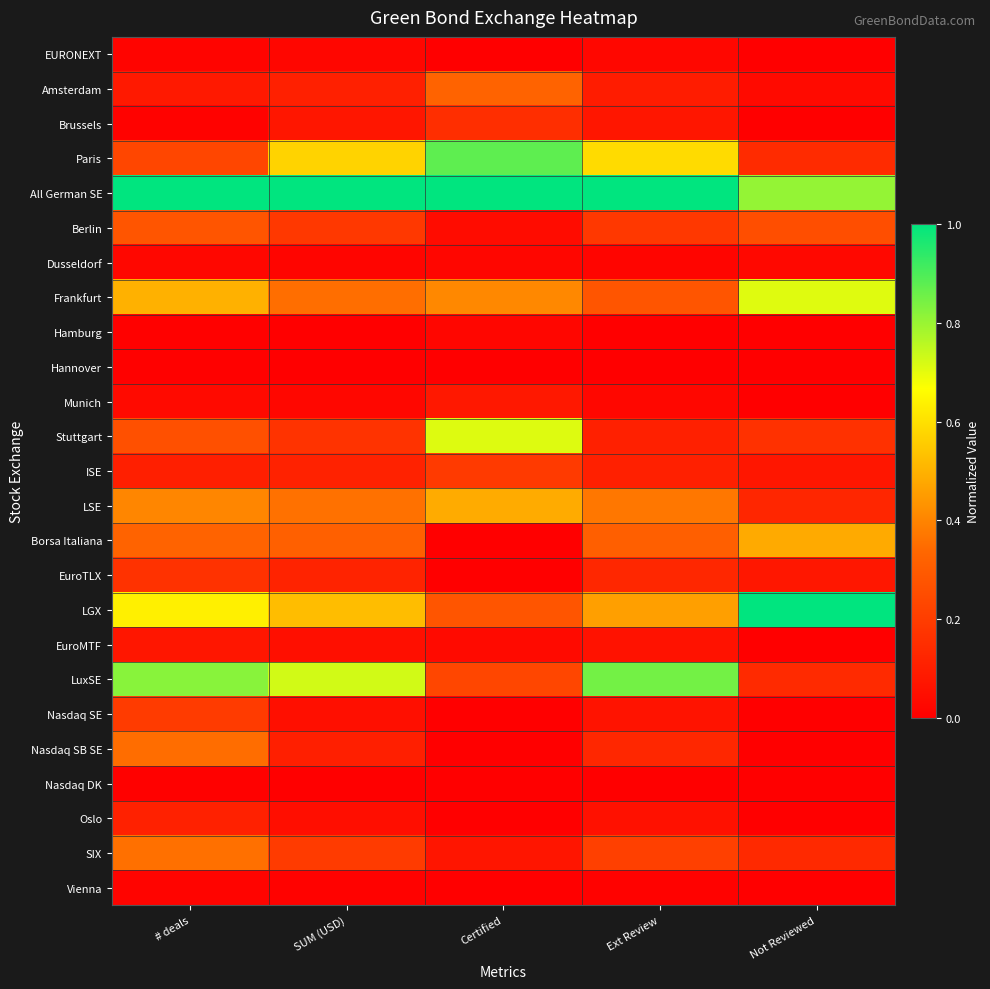

What is the total value across all series at SUM (USD)?

5.1